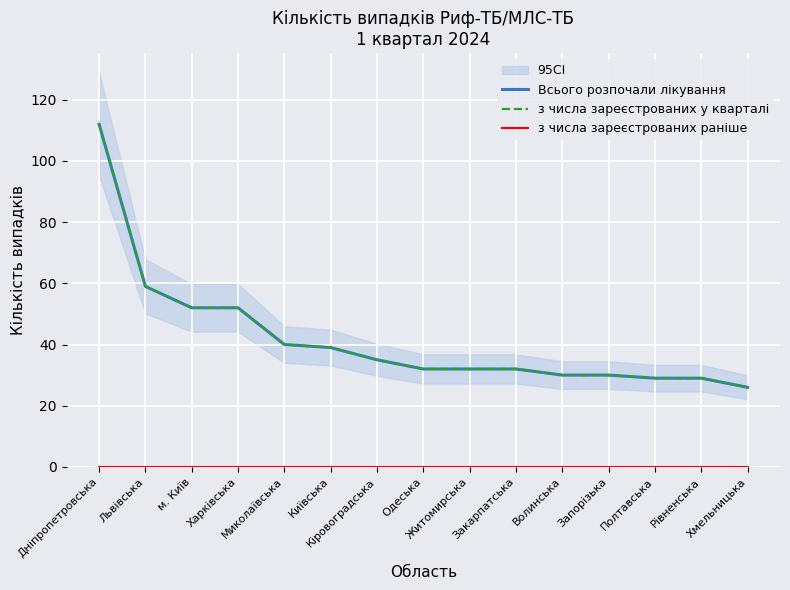

What is the total value across all series at Хмельницька?

52